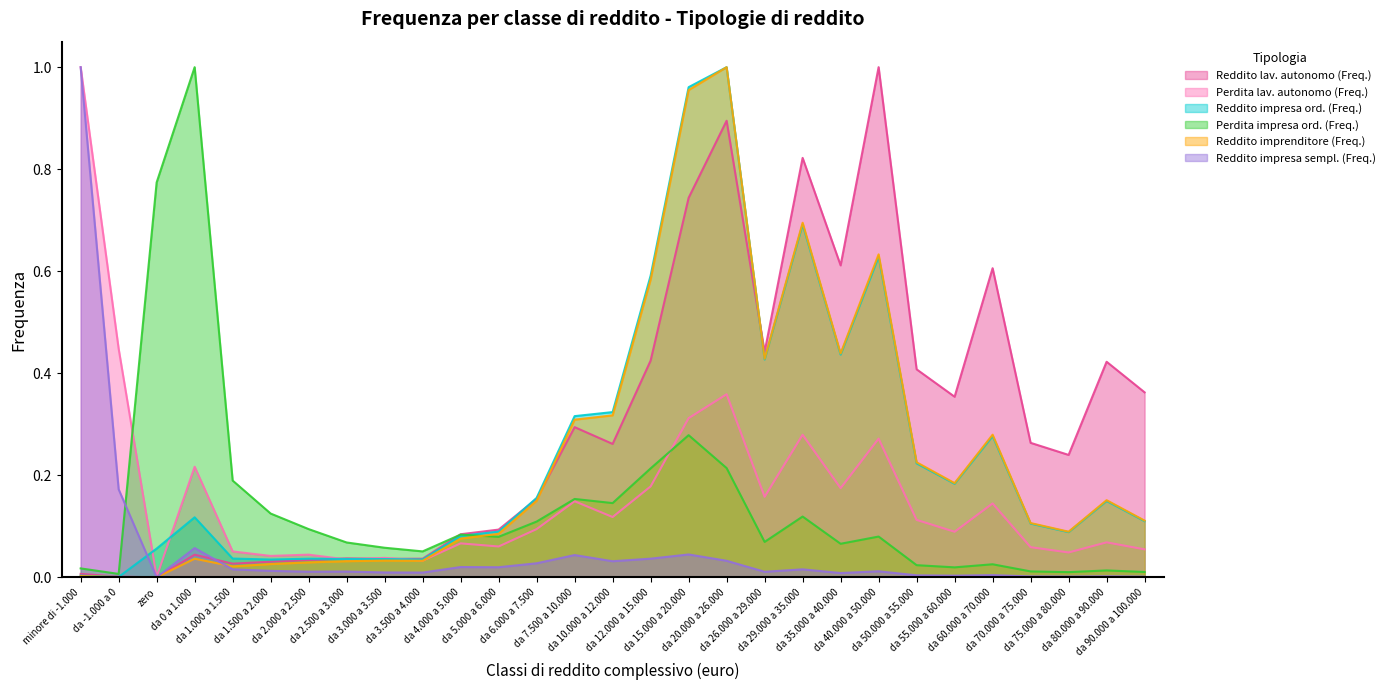

Where is the first local maximum for Perdita impresa ord. (Freq.)?

da 0 a 1.000